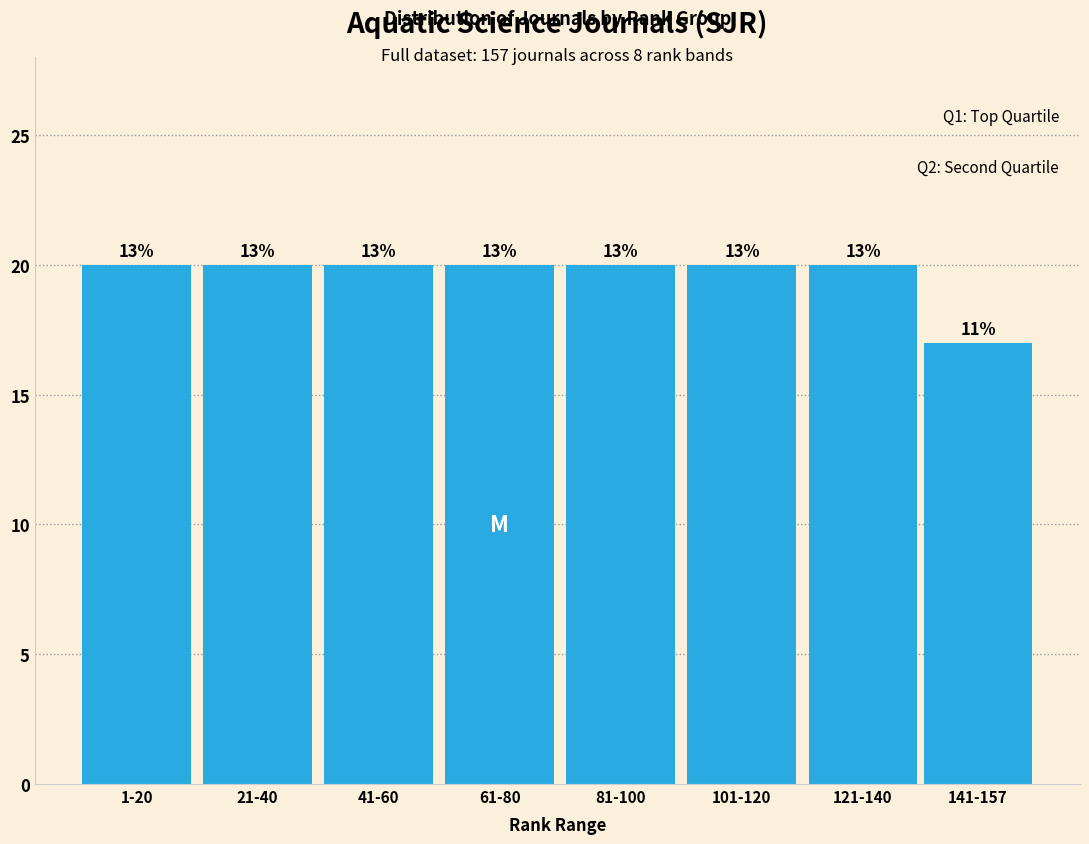

Are the bars horizontal?

No